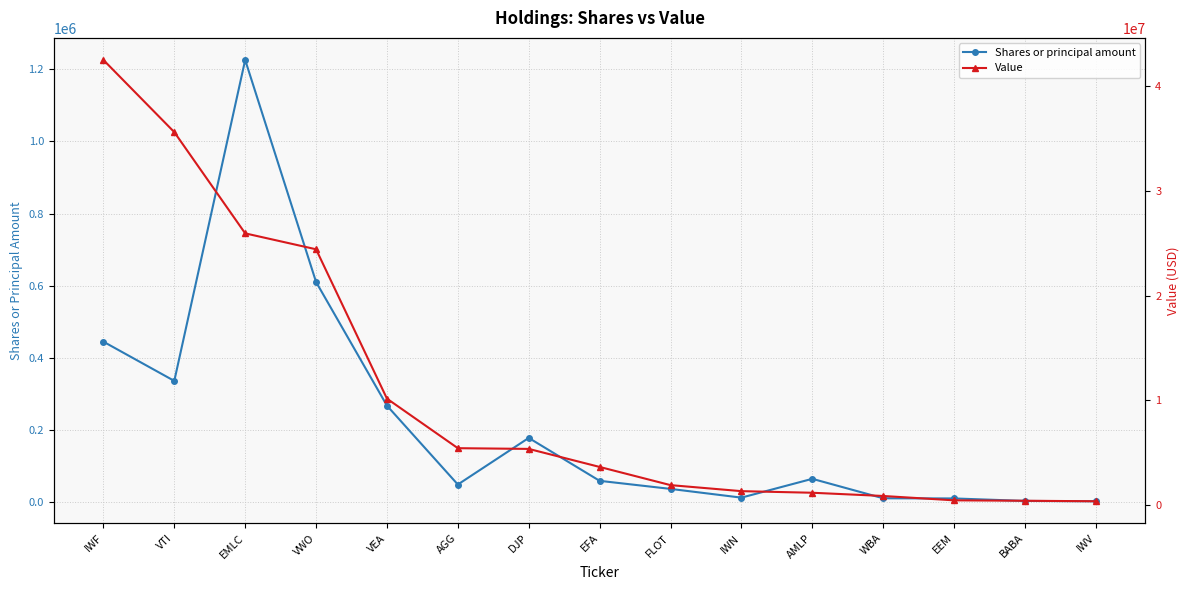

What is the label of the 1st point from the right?

IWV